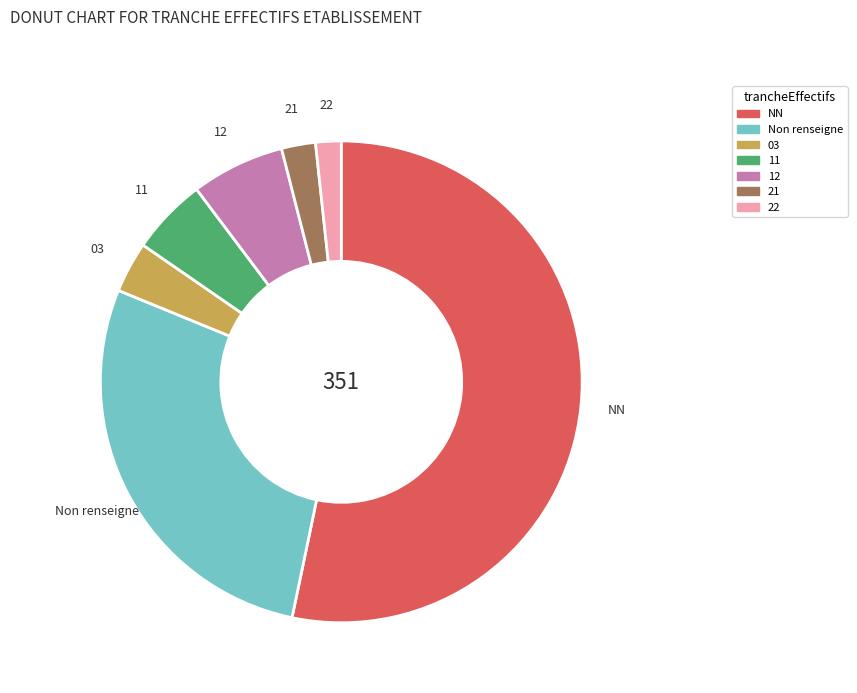

True or false: 03 accounts for 3% of the total.

True